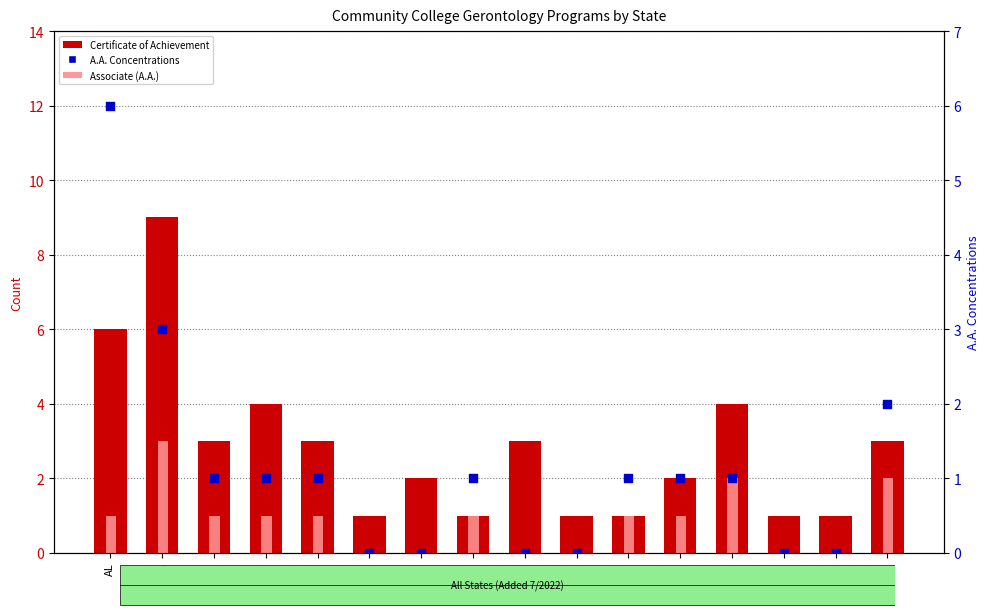

What is the total value across all series at CA?

15